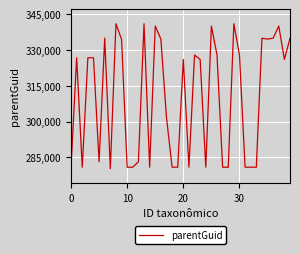

Does the chart display data point markers on the line(s)?

No